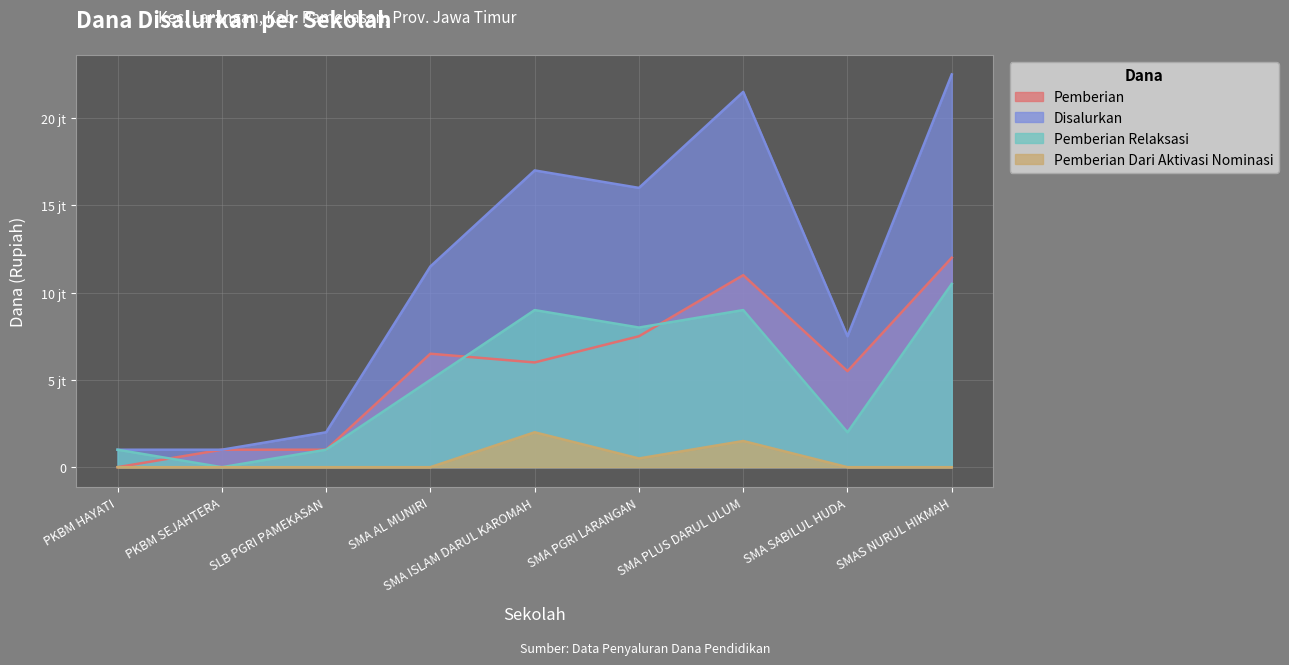

At which category does Disalurkan reach its first local peak?

SMA ISLAM DARUL KAROMAH